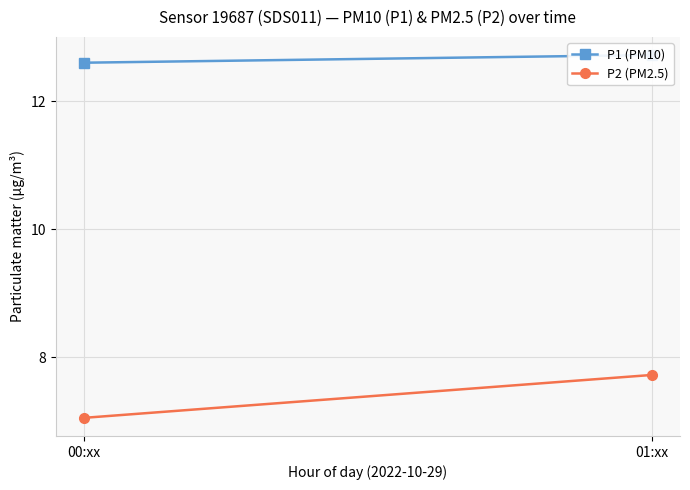

What is the label of the 1st point from the right?

01:xx